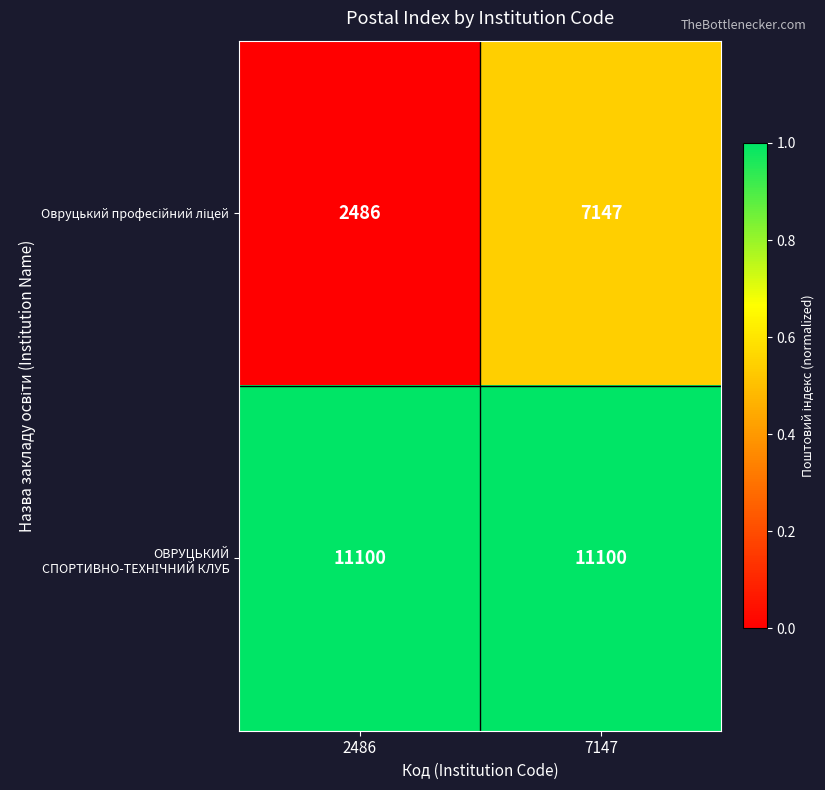

What is the greatest value displayed?

11100